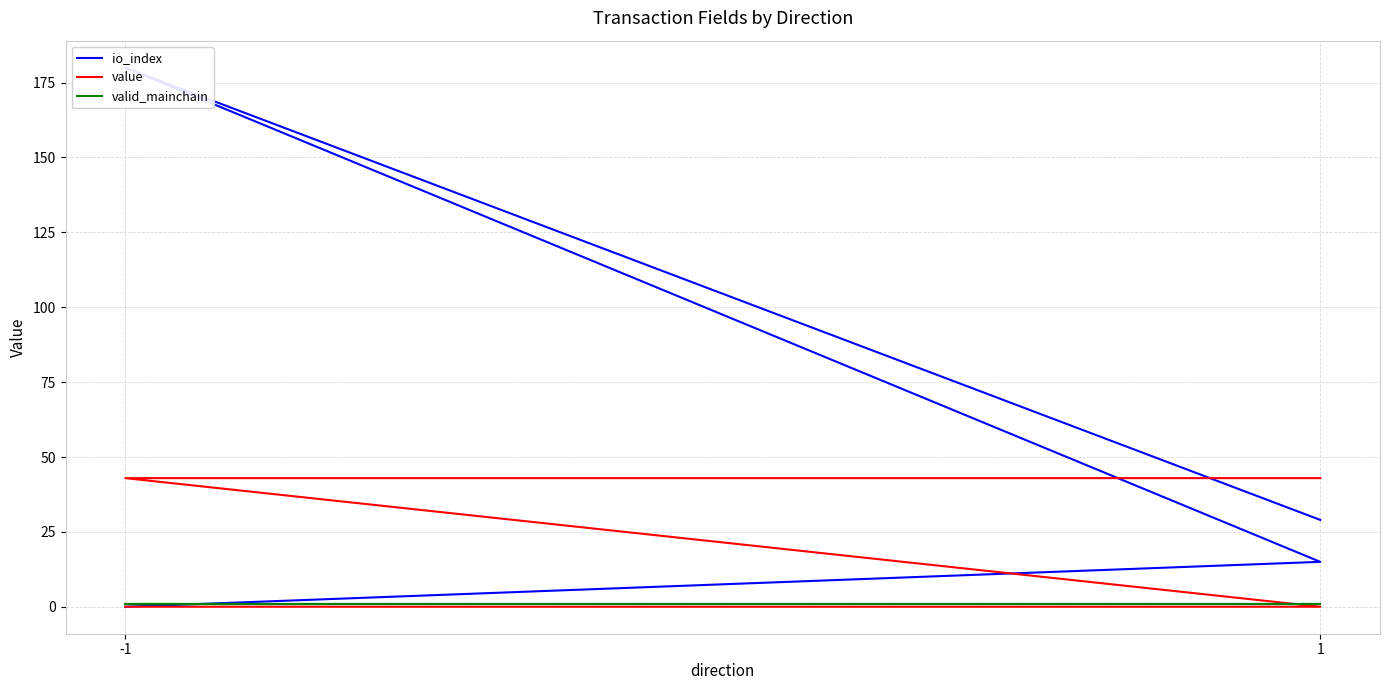

Does the chart display data point markers on the line(s)?

No